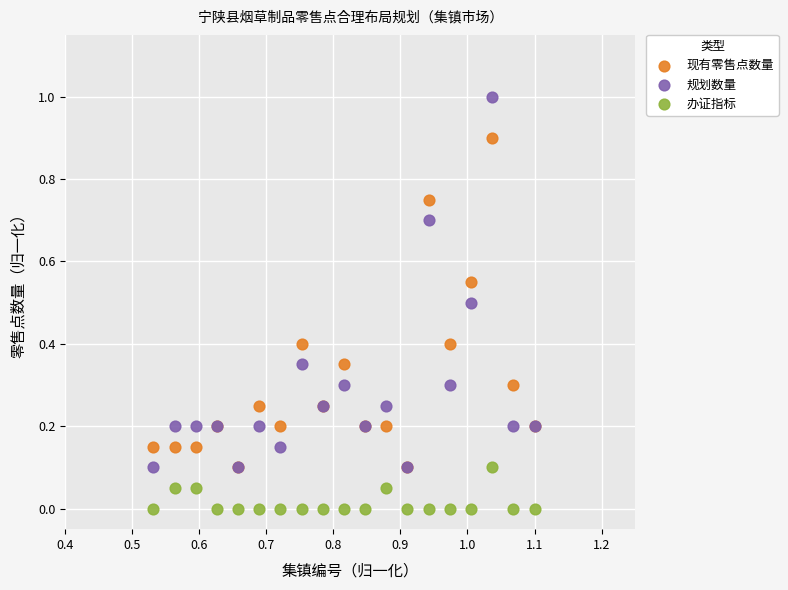

Which series contains the lowest Y value?

办证指标